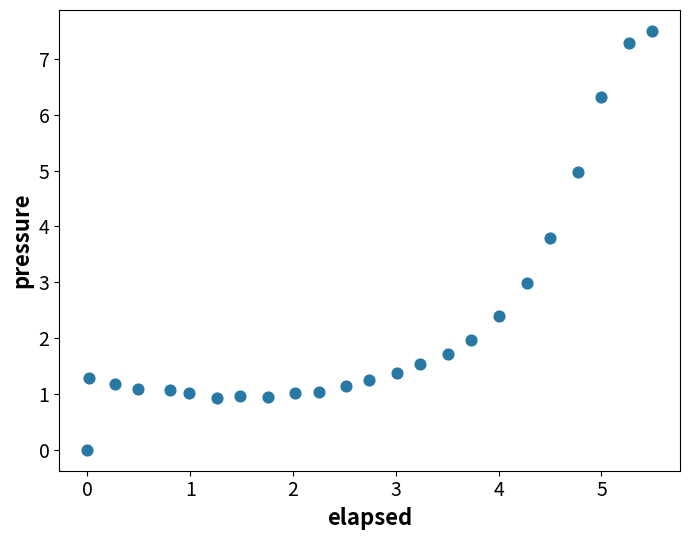

What is the range of X values (max minus min)?

5.5